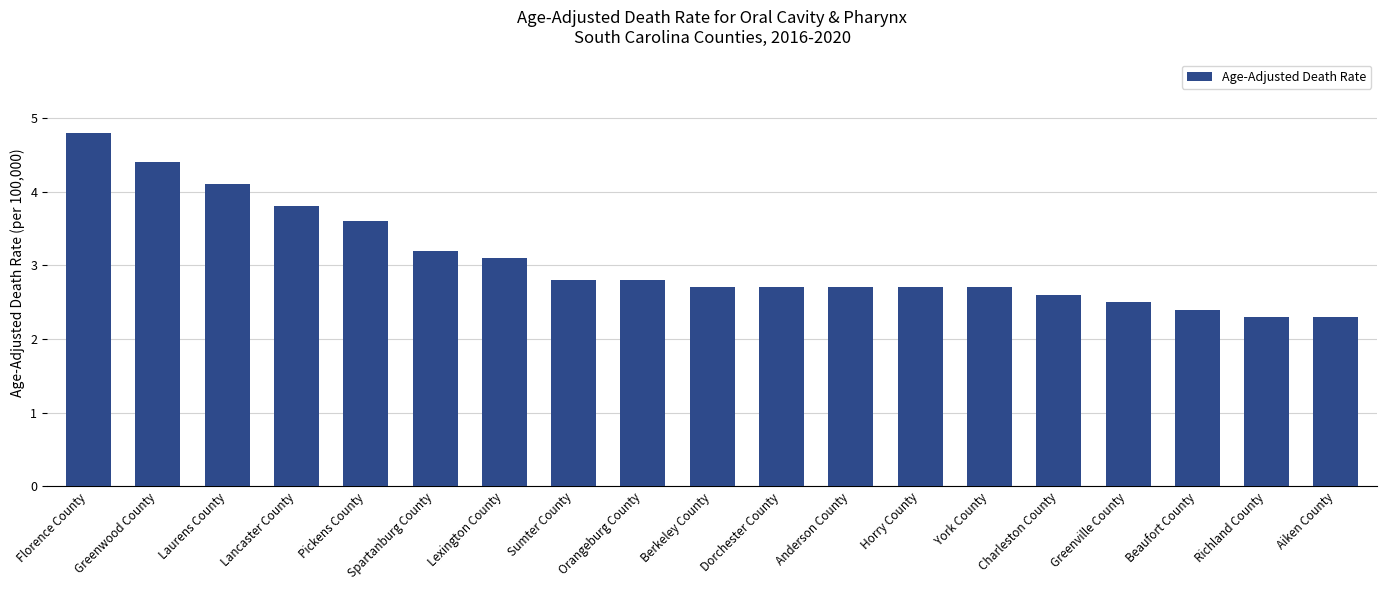

Is it true that the value at Horry County is 4.9?

False